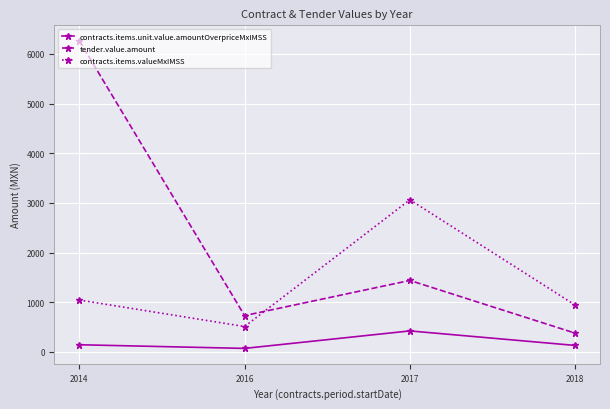

How many times do contracts.items.valueMxIMSS and tender.value.amount cross each other?

1